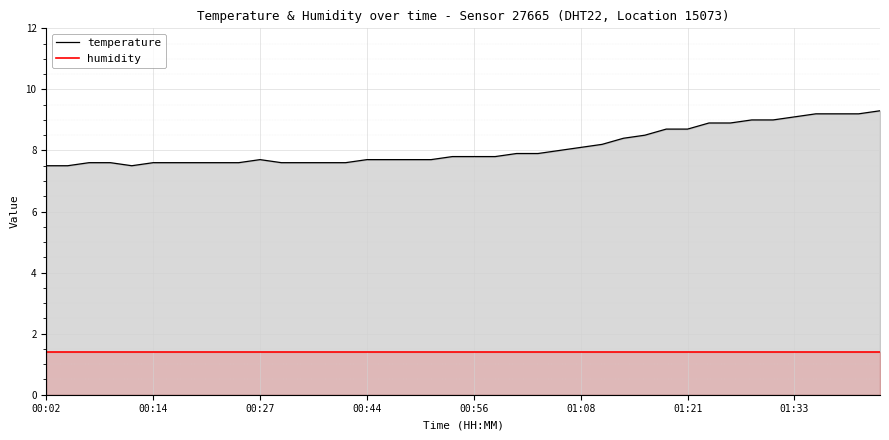

What is the value of the temperature point at the 23rd from the left?

7.9